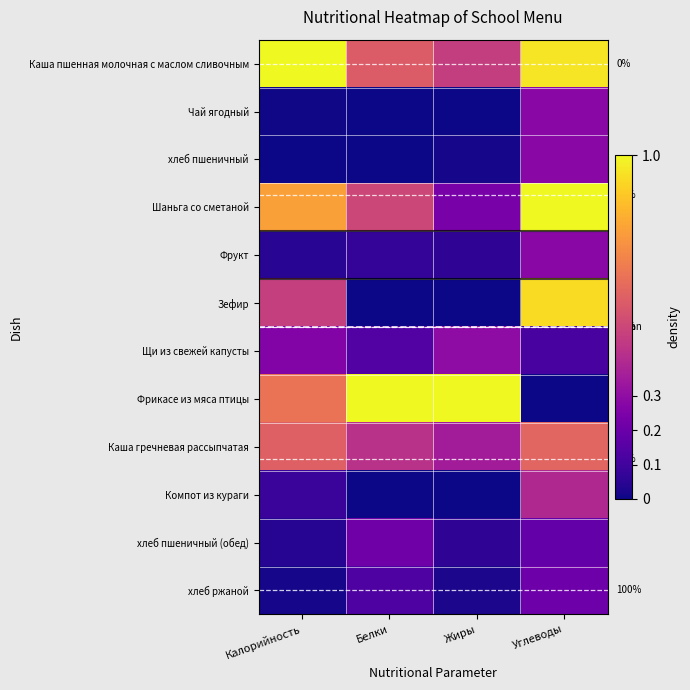

Which series has the largest total across all categories?

Каша пшенная молочная с маслом сливочным